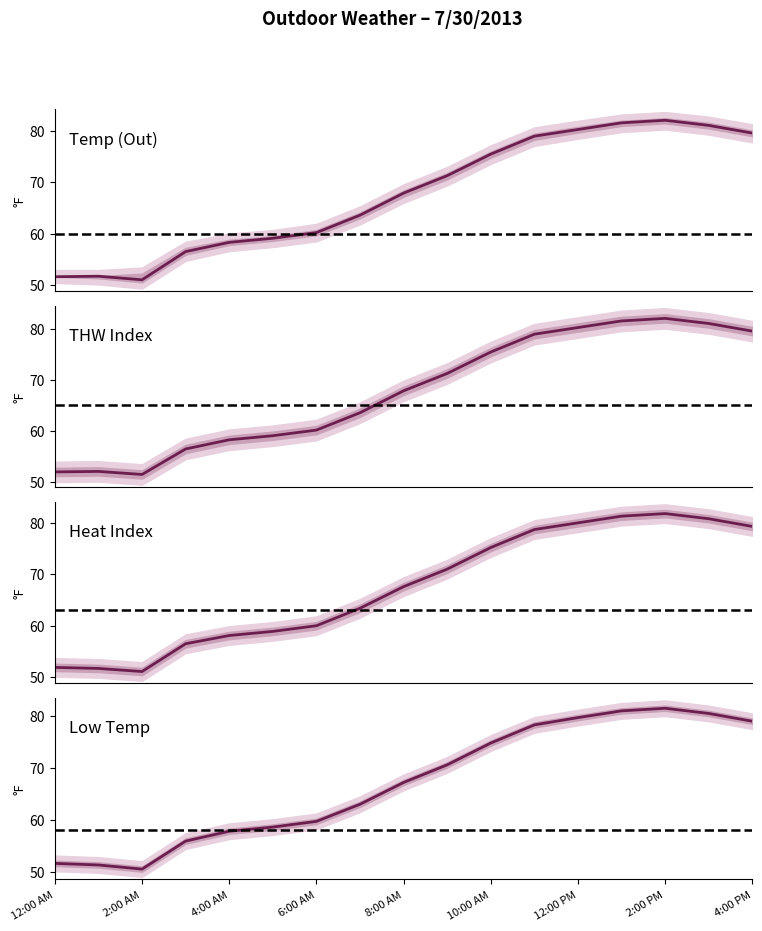

How many data points does each series have?

17